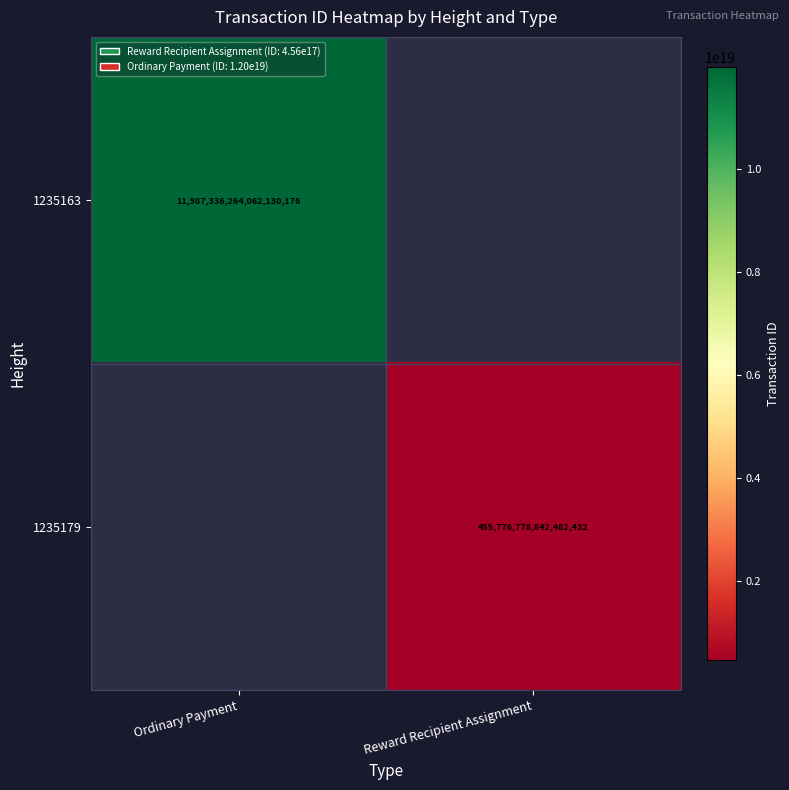

True or false: 1235179 has a value of 732956989497936768 at Reward Recipient Assignment.

False